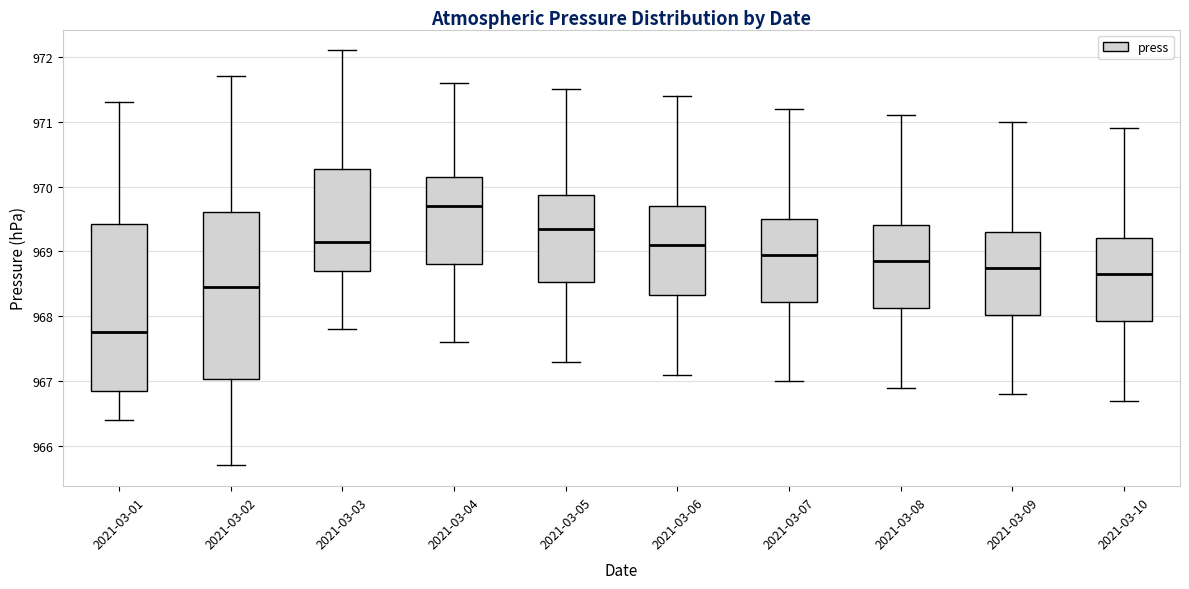

Reading left to right, transcribe this box plot: for each box, give where its median line is, the range the box spans, and where its two whiskers end, as read against the y-axis. The values are not printed on the chart, so give them approximately, as read against the axis.

2021-03-01: median 967.8, box 966.9 to 969.4, whiskers 966.4 to 971.3
2021-03-02: median 968.5, box 967.0 to 969.6, whiskers 965.7 to 971.7
2021-03-03: median 969.2, box 968.7 to 970.3, whiskers 967.8 to 972.1
2021-03-04: median 969.7, box 968.8 to 970.2, whiskers 967.6 to 971.6
2021-03-05: median 969.4, box 968.5 to 969.9, whiskers 967.3 to 971.5
2021-03-06: median 969.1, box 968.3 to 969.7, whiskers 967.1 to 971.4
2021-03-07: median 969.0, box 968.2 to 969.5, whiskers 967.0 to 971.2
2021-03-08: median 968.9, box 968.1 to 969.4, whiskers 966.9 to 971.1
2021-03-09: median 968.8, box 968.0 to 969.3, whiskers 966.8 to 971.0
2021-03-10: median 968.7, box 967.9 to 969.2, whiskers 966.7 to 970.9